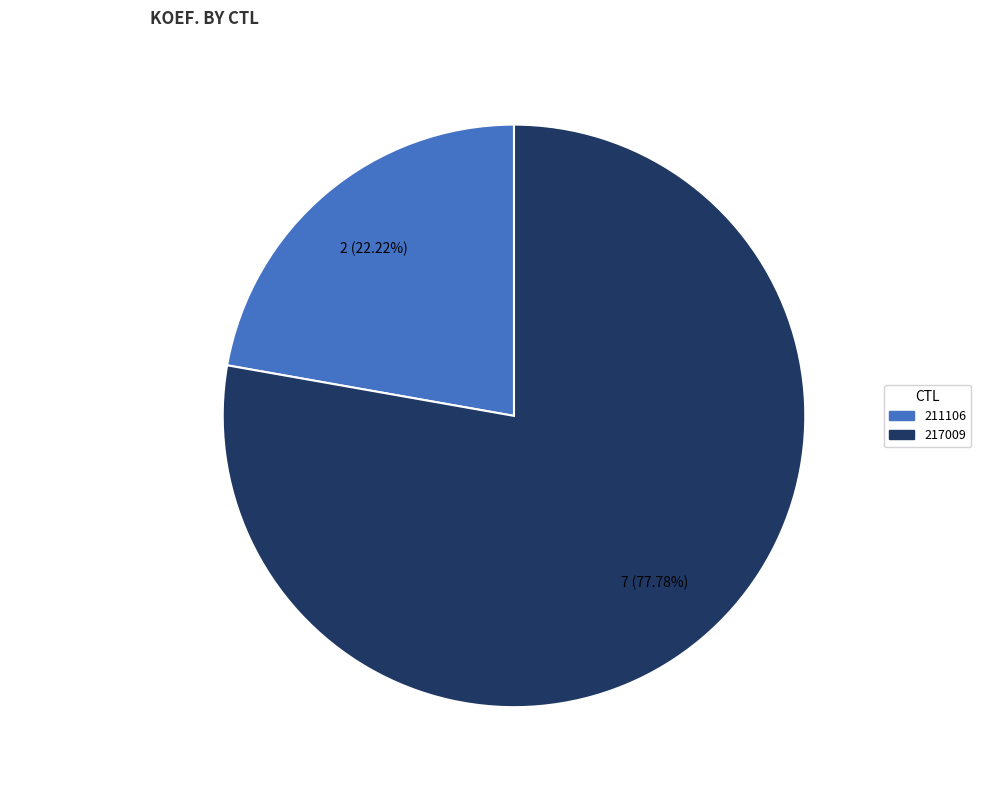

Count the number of slices in the pie.

2